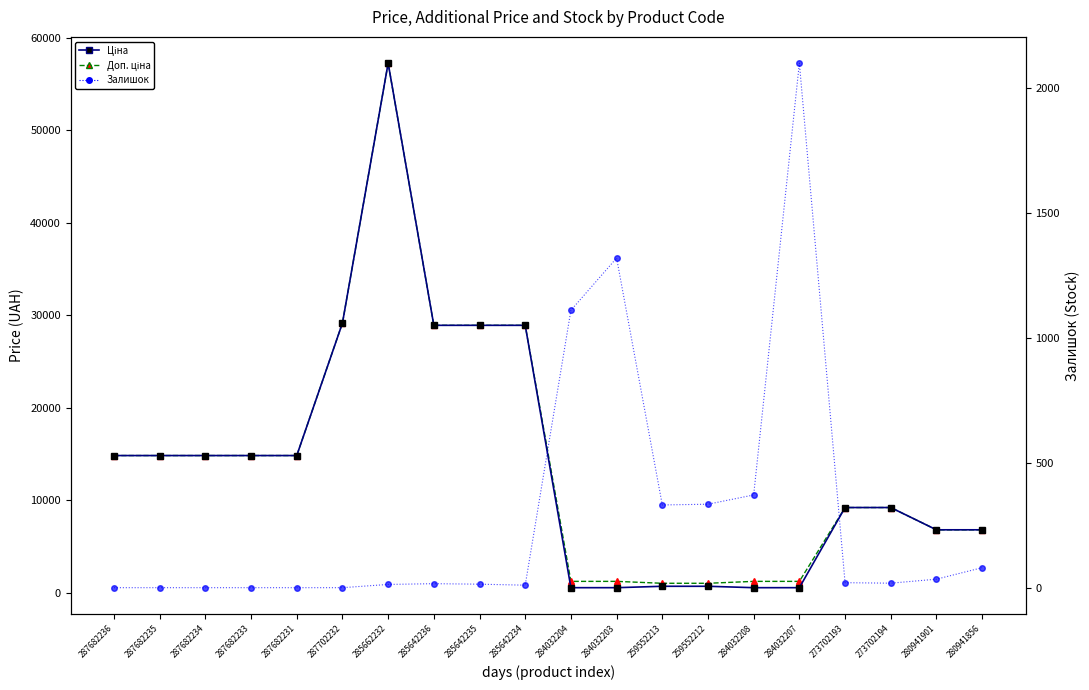

What is the minimum value for Ціна?

528.2